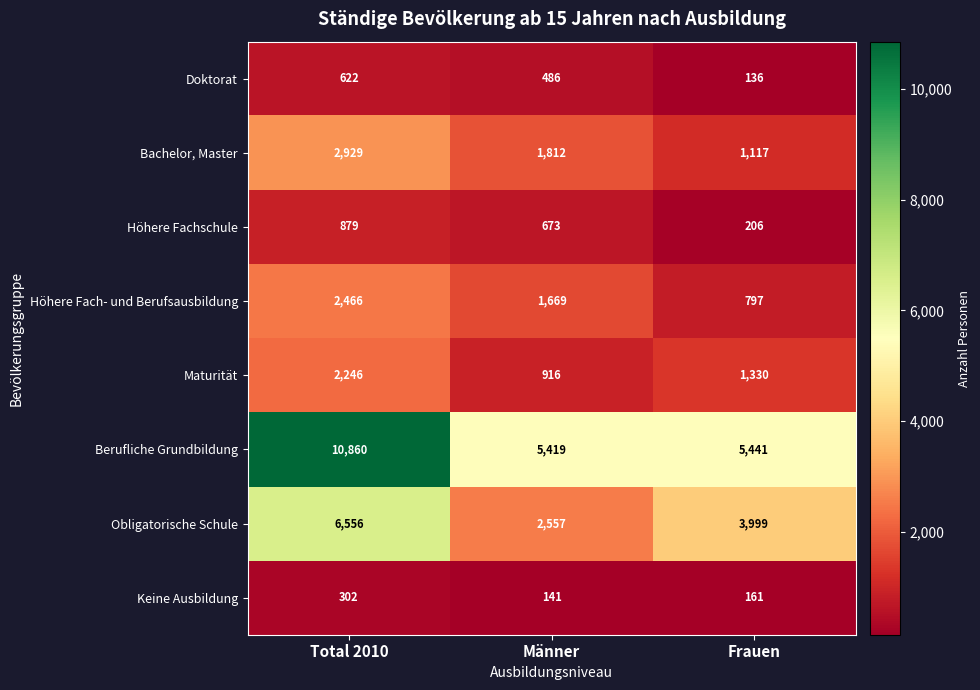

Which series has the largest total across all categories?

Berufliche Grundbildung